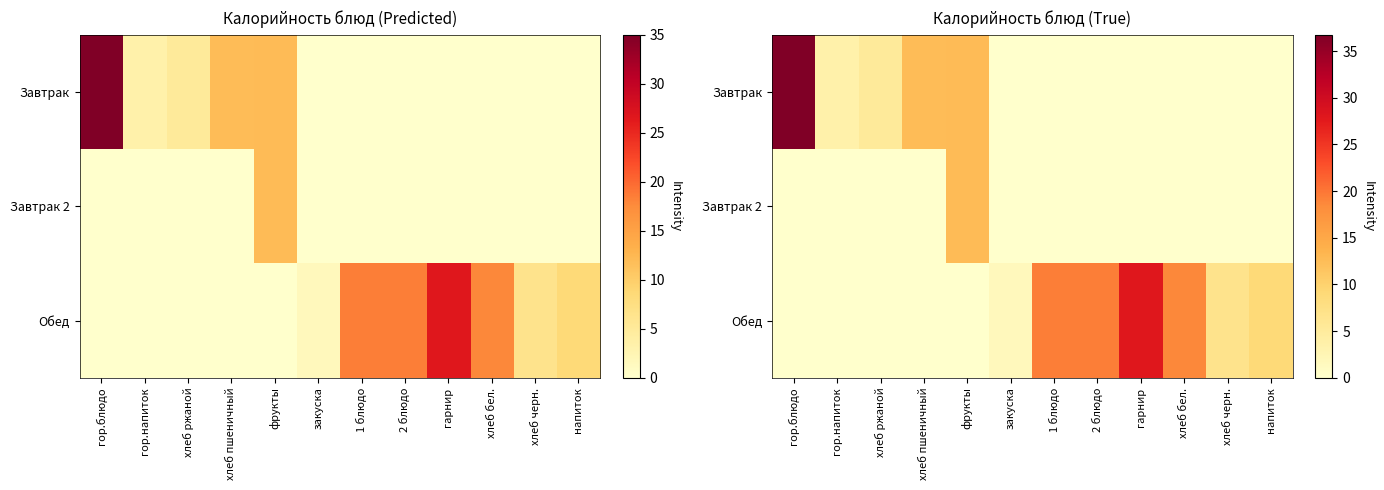

Which category has the highest value across all series?

гор.блюдо